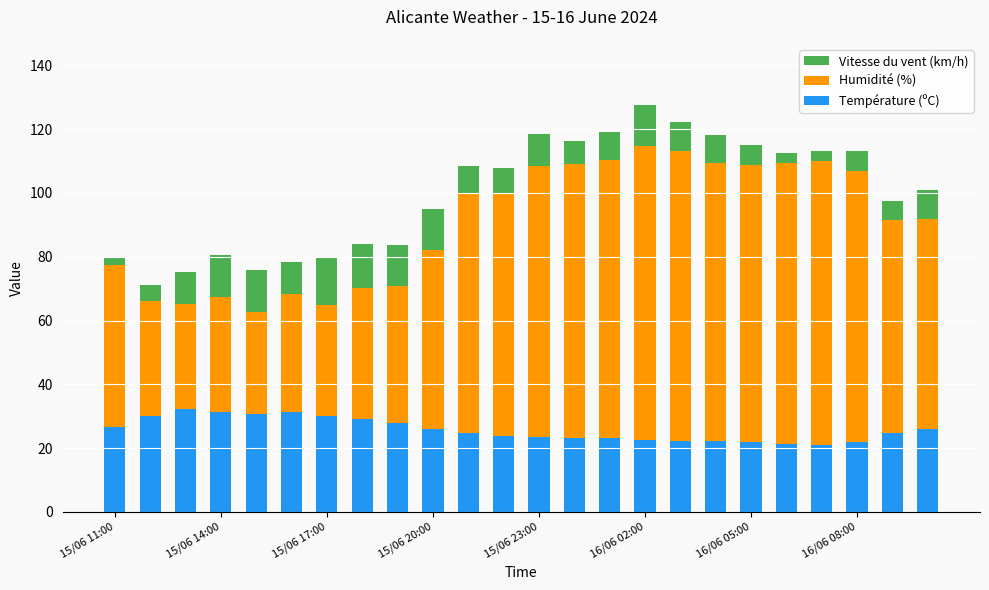

What is the lowest value of the Température (ºC) series?

21.1